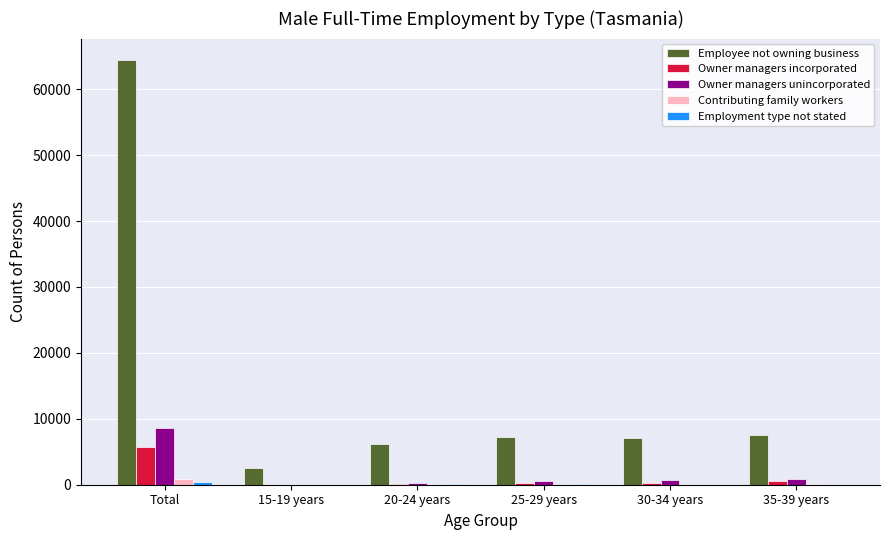

What is the sum of all Owner managers incorporated values?

6911